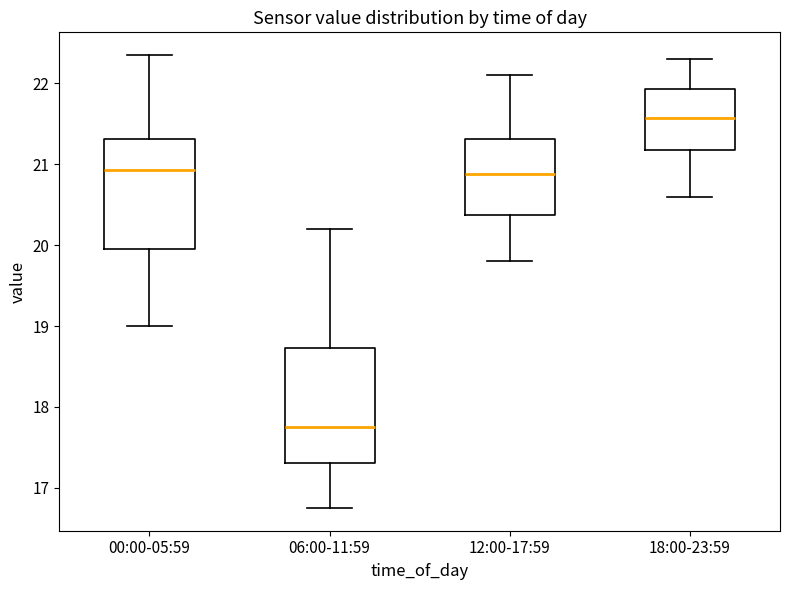

Reading left to right, read every box against the y-axis: the position of its median line, the range the box covers, and the ends of its whiskers. The values are not printed on the chart, so give them approximately, as read against the axis.

00:00-05:59: median 20.9, box 20.0 to 21.3, whiskers 19.0 to 22.4
06:00-11:59: median 17.8, box 17.3 to 18.7, whiskers 16.8 to 20.2
12:00-17:59: median 20.9, box 20.4 to 21.3, whiskers 19.8 to 22.1
18:00-23:59: median 21.6, box 21.2 to 21.9, whiskers 20.6 to 22.3